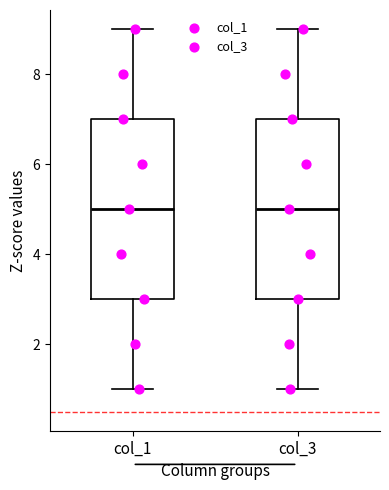

Where does the upper whisker of the box for col_1 end on the y-axis? The values are not printed on the chart, so give them approximately, as read against the axis.

9